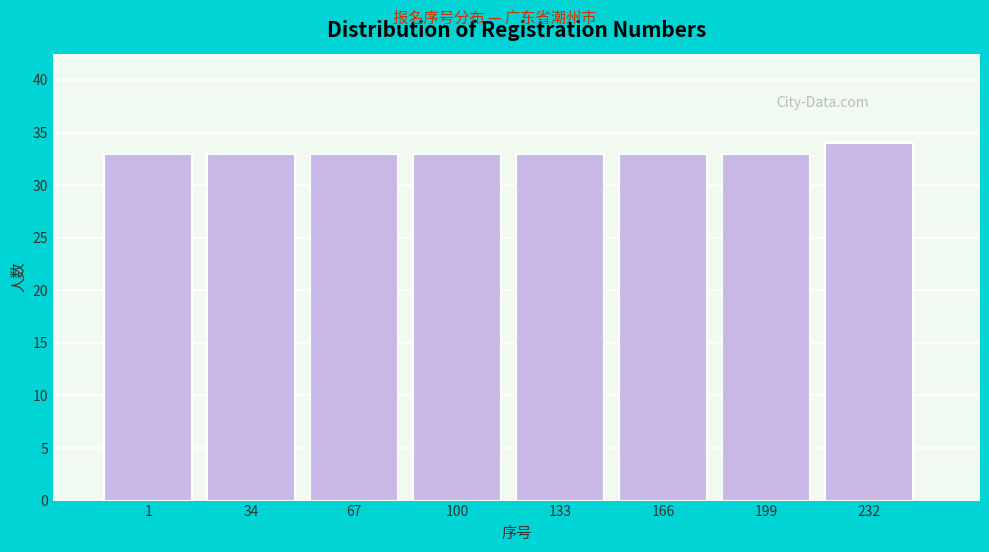

Reading left to right, what are all the values shown in this chart?

1=33	34=33	67=33	100=33	133=33	166=33	199=33	232=34